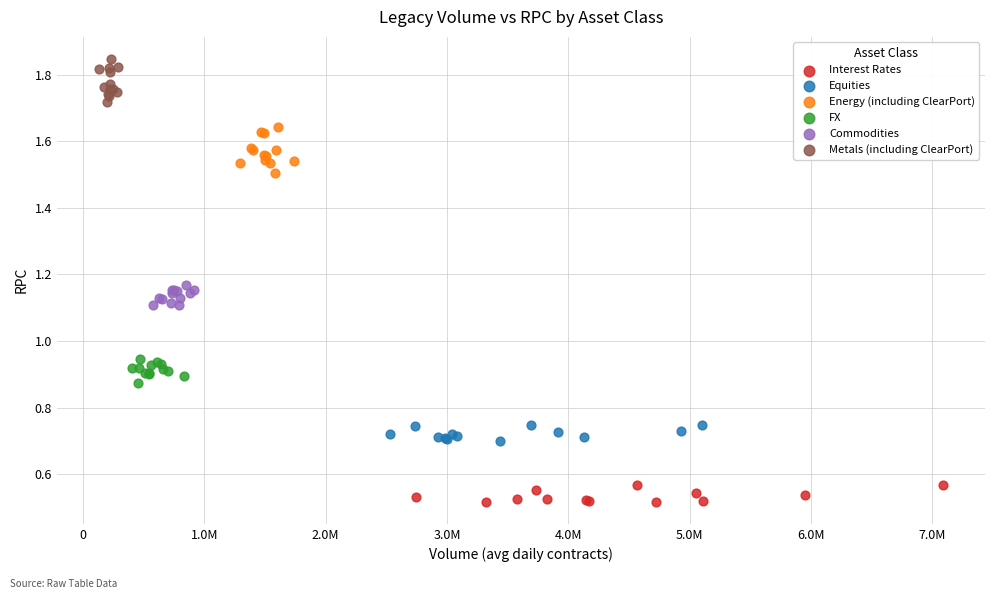

Which series reaches the minimum Y coordinate?

Interest Rates